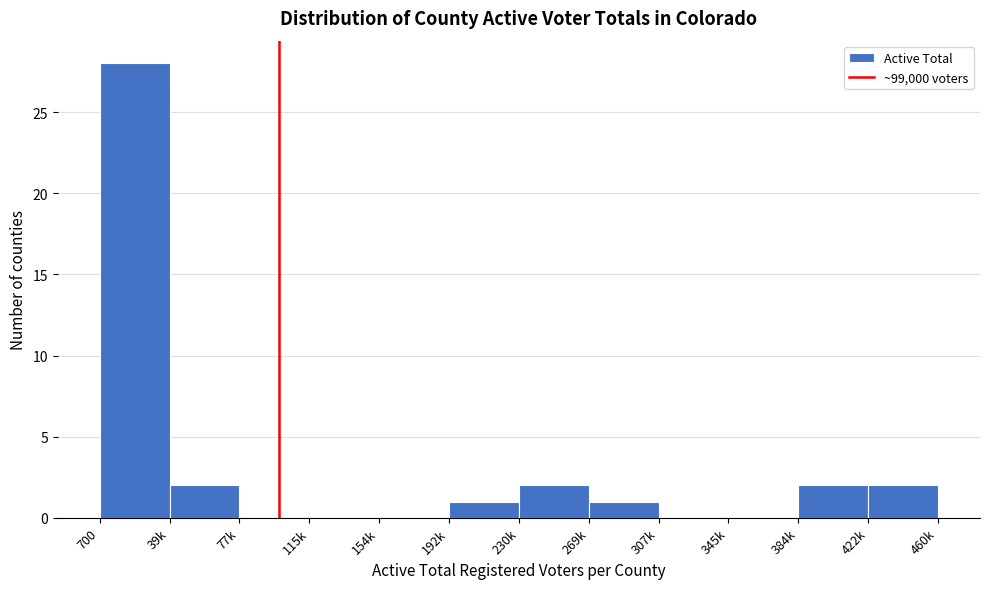

Reading left to right, list all the values displayed in this chart.

700=28	39k=2	77k=0	115k=0	154k=0	192k=1	230k=2	269k=1	307k=0	345k=0	384k=2	422k=2